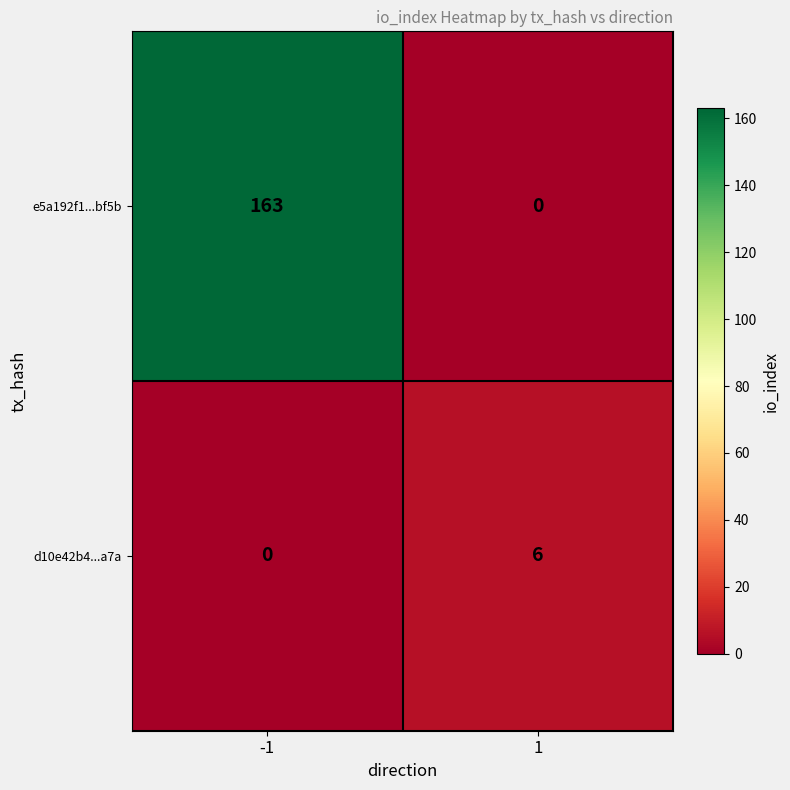

What is the difference between the maximum and minimum values in the e5a192f1...bf5b series?

163